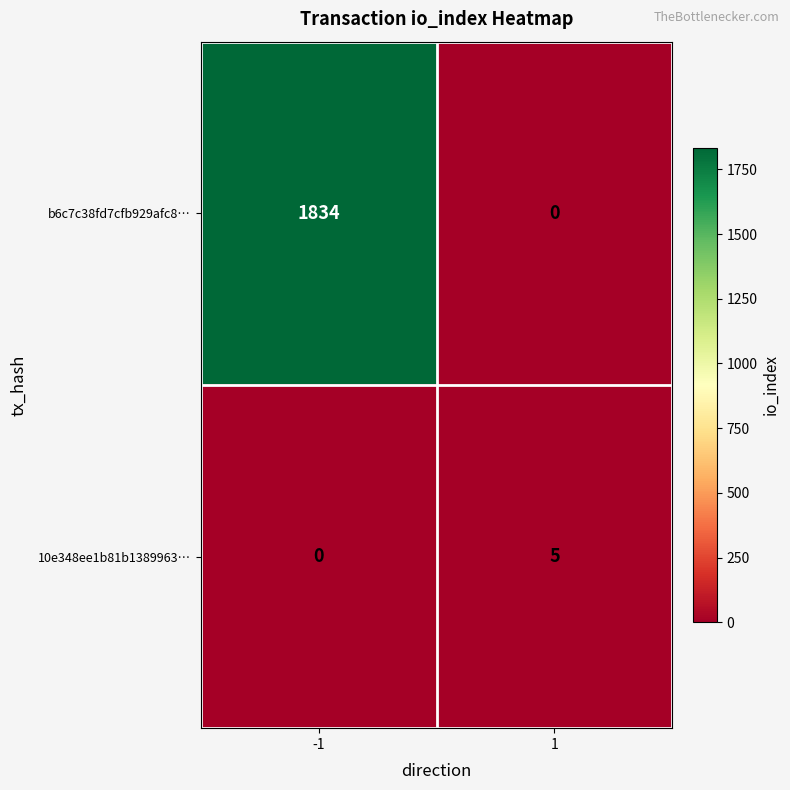

What is the spread (max minus min) of values at 1?

5